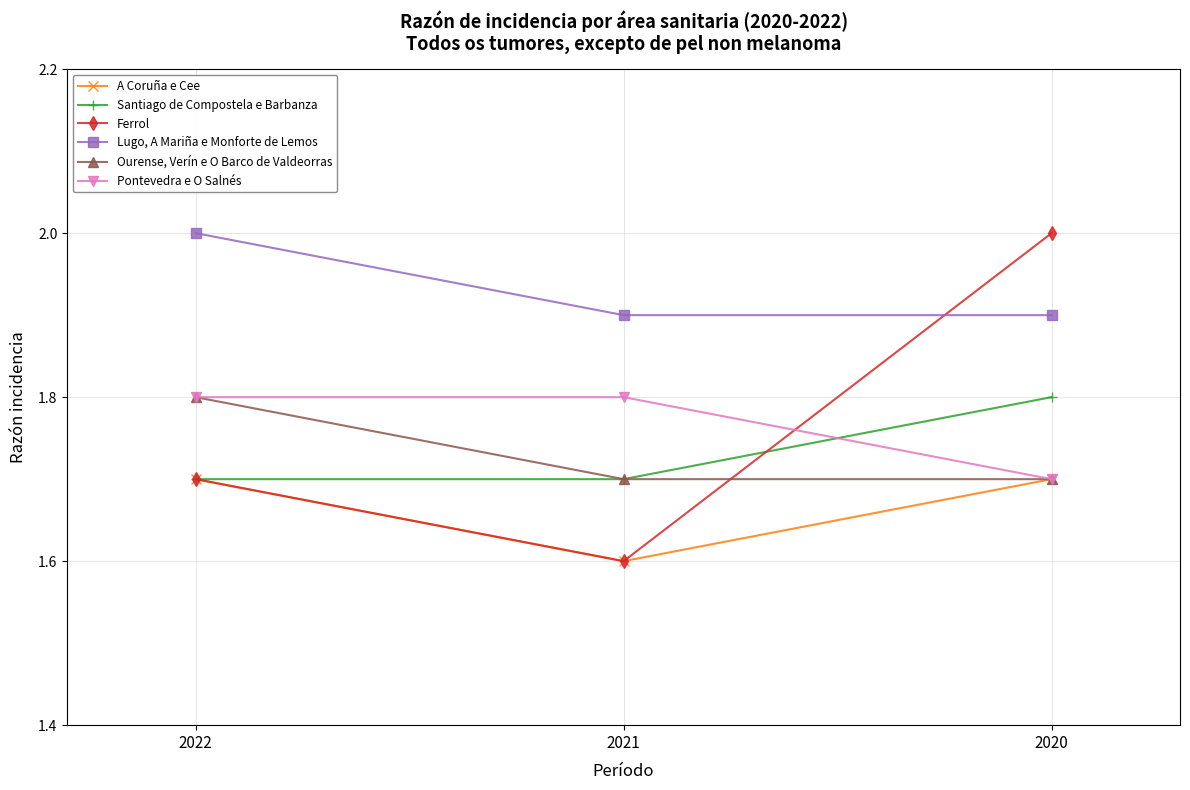

How many lines are shown in the chart?

6